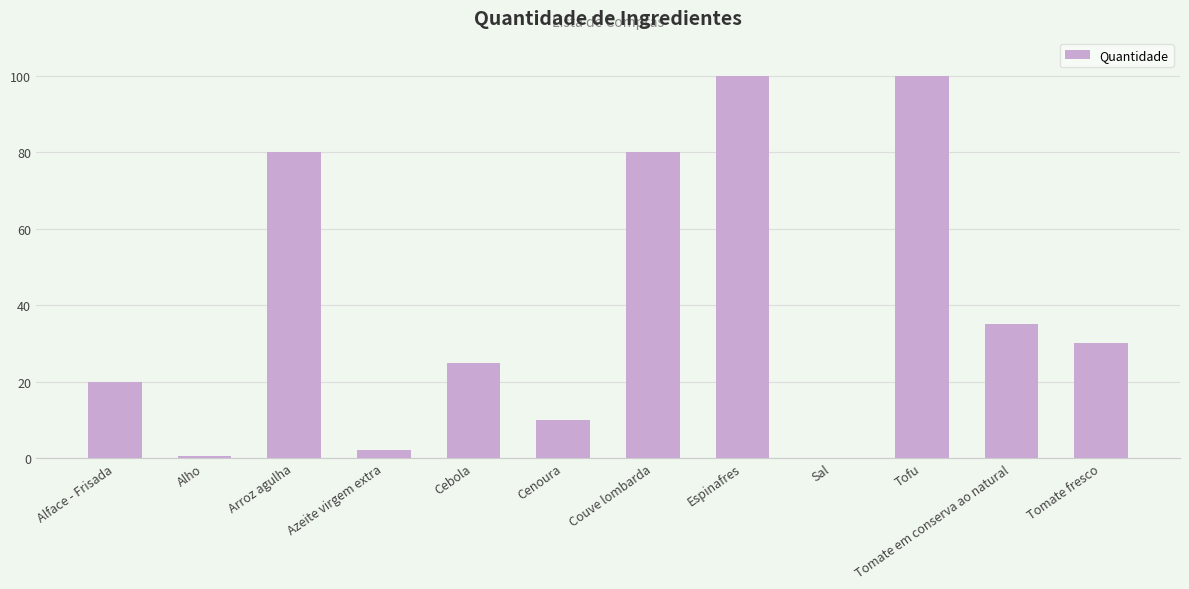

The value at Tofu is 60.5. True or false?

False